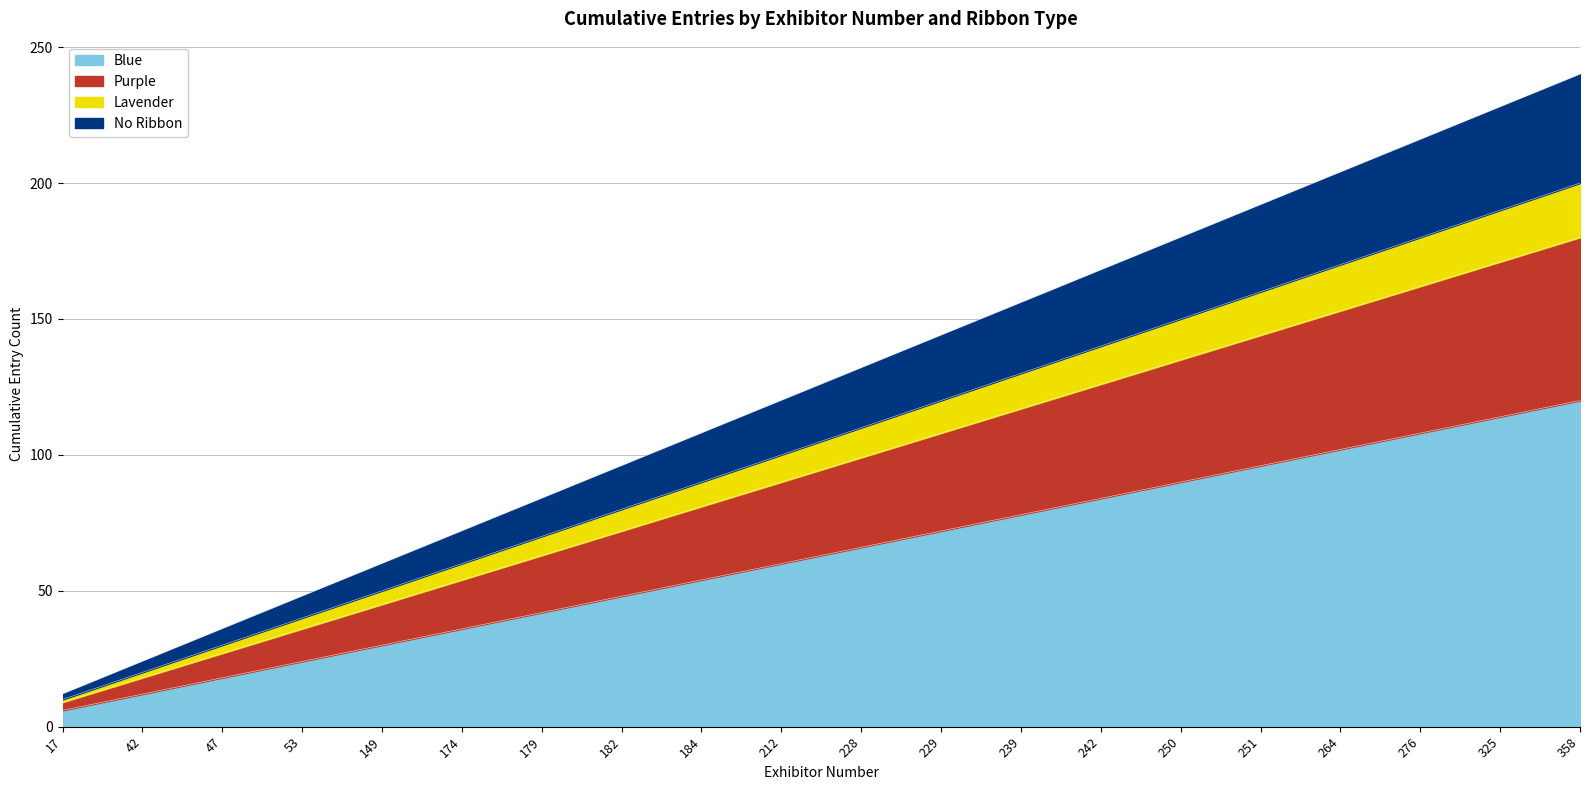

True or false: Blue has a value of 40 at 149.

False